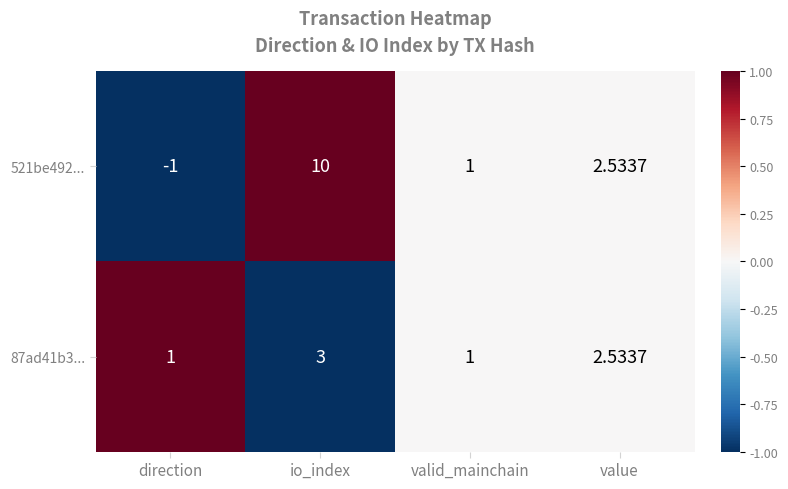

How many values in 521be492... are above zero?

3